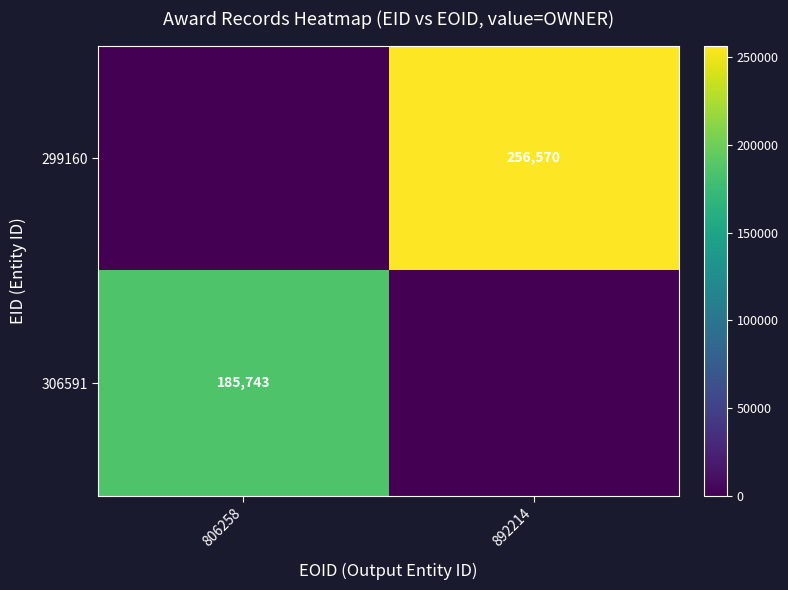

What is the difference between the highest and lowest values at 806258?

185743